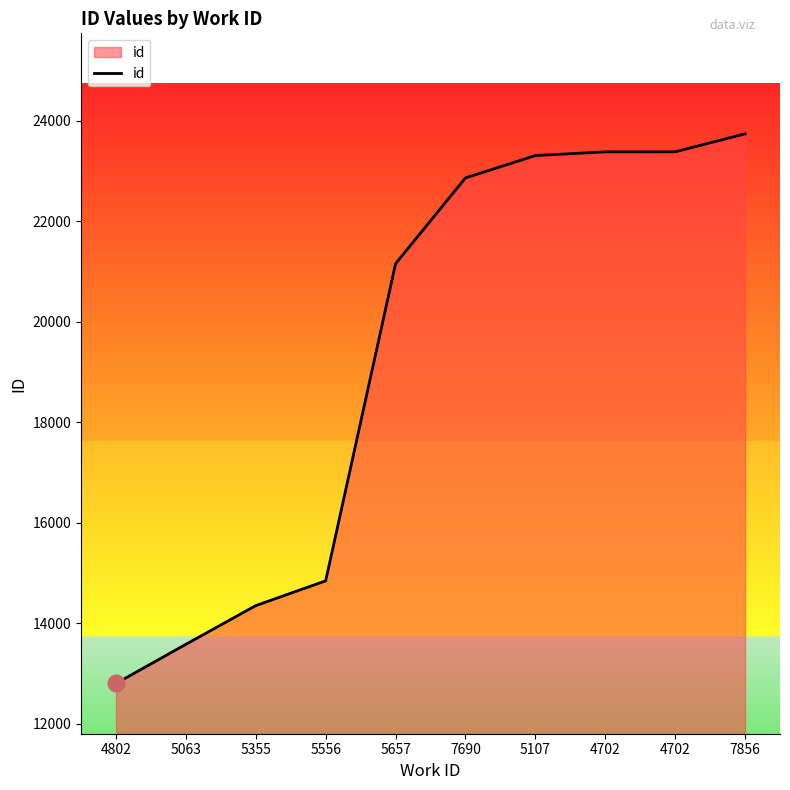

What is the approximate value at 4702?

23377